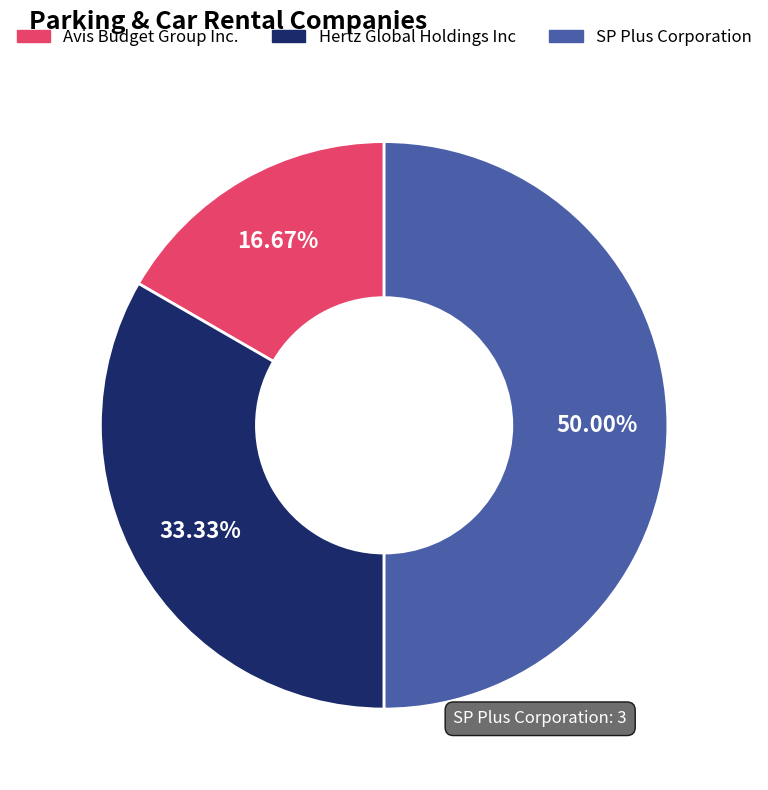

How many slices are in this pie chart?

3